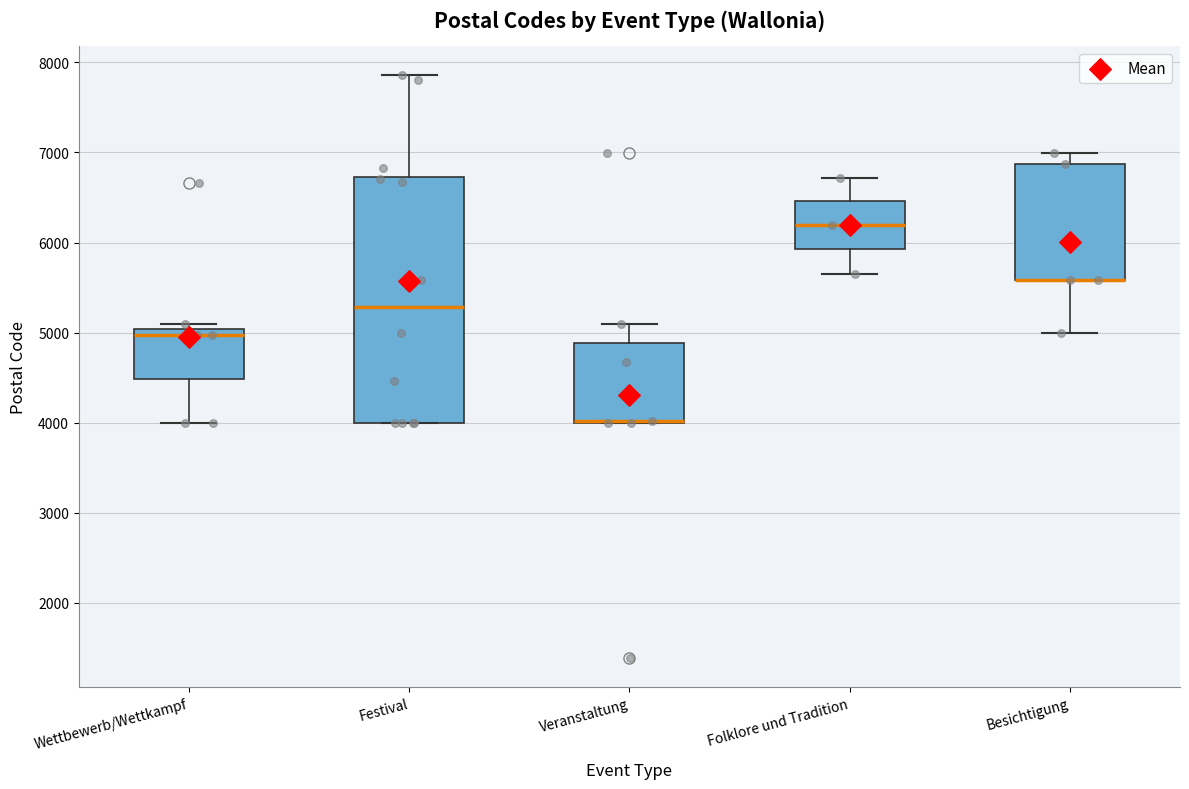

Comparing the boxes themselves (not the whiskers), which one is the tallest?

Festival